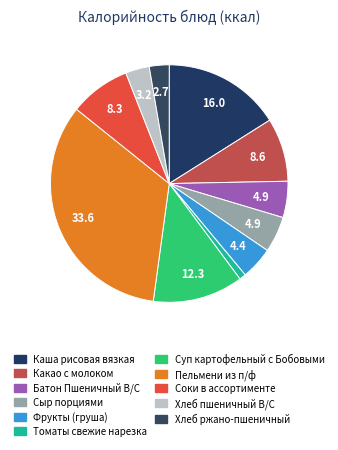

Which has a higher value, Суп картофельный с Бобовыми or Соки в ассортименте?

Суп картофельный с Бобовыми